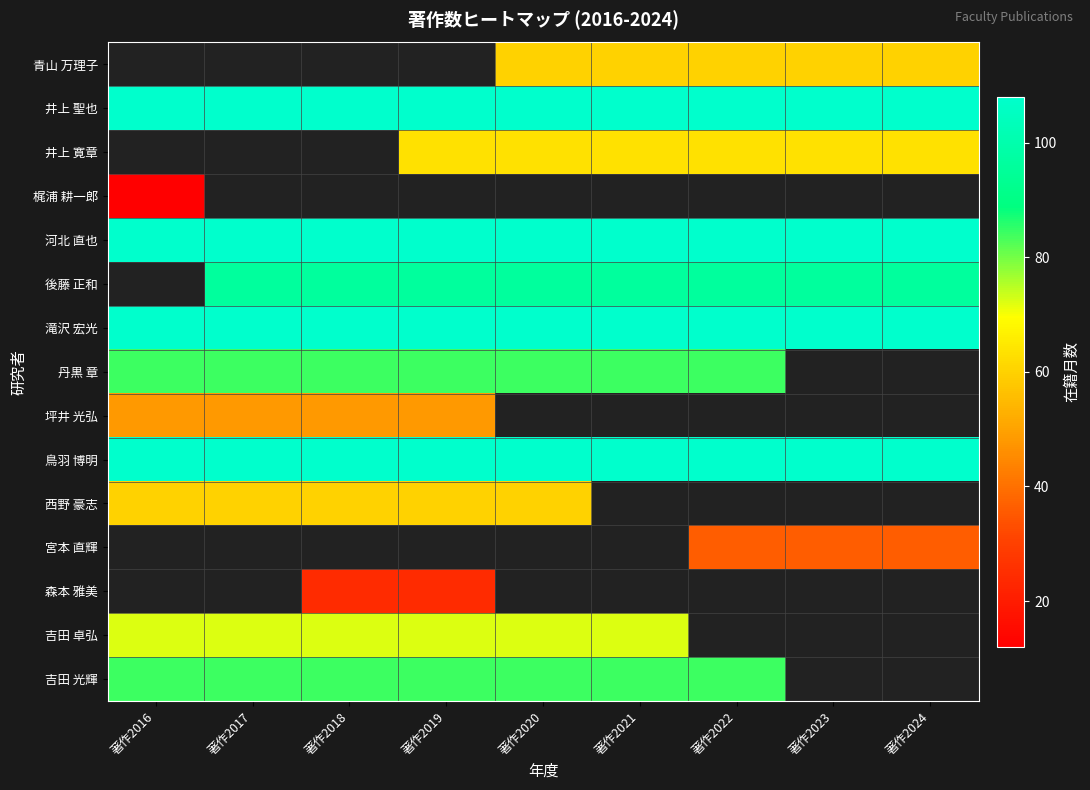

At which category does the chart reach its peak across all series?

著作2016